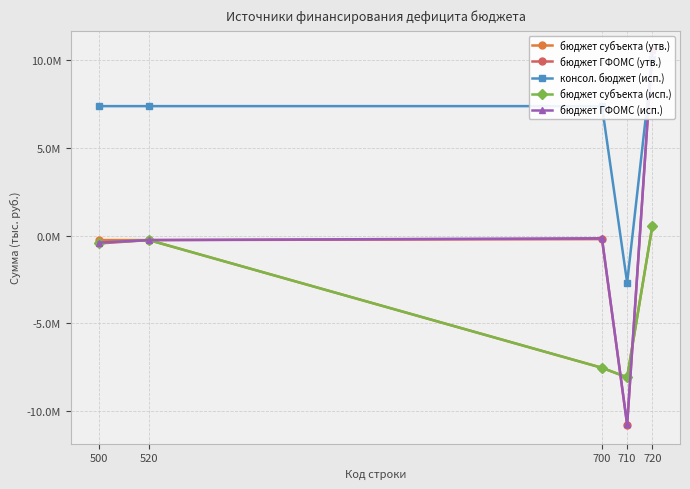

What are all the series names shown in the legend?

бюджет субъекта (утв.), бюджет ГФОМС (утв.), консол. бюджет (исп.), бюджет субъекта (исп.), бюджет ГФОМС (исп.)